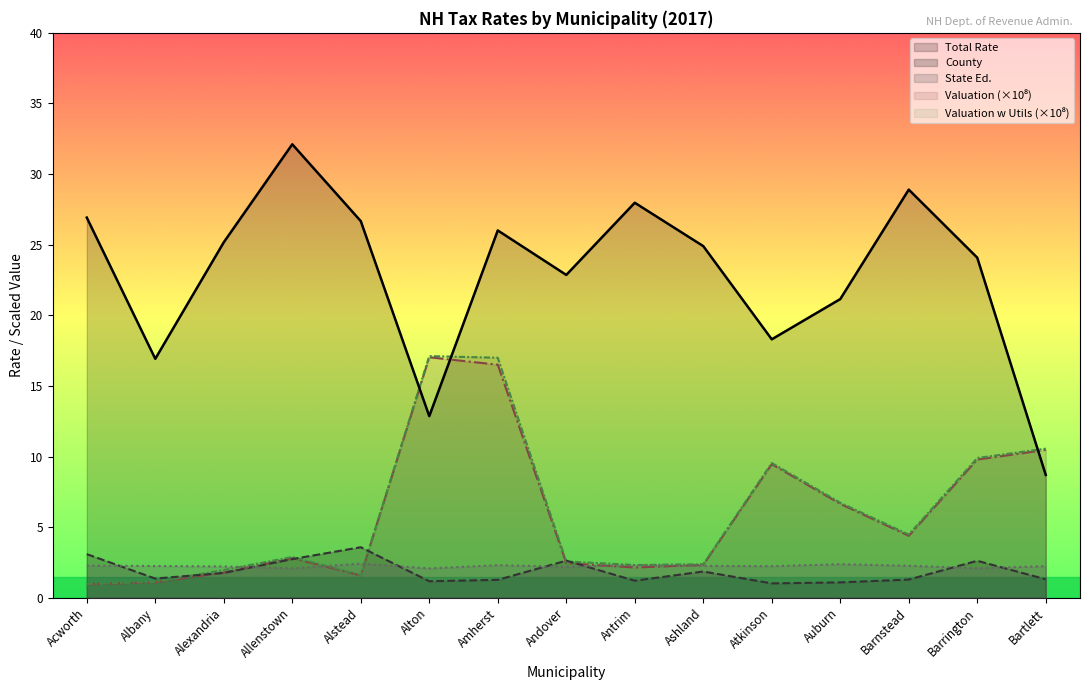

True or false: State Ed. has a value of 2.3 at Ashland.

True